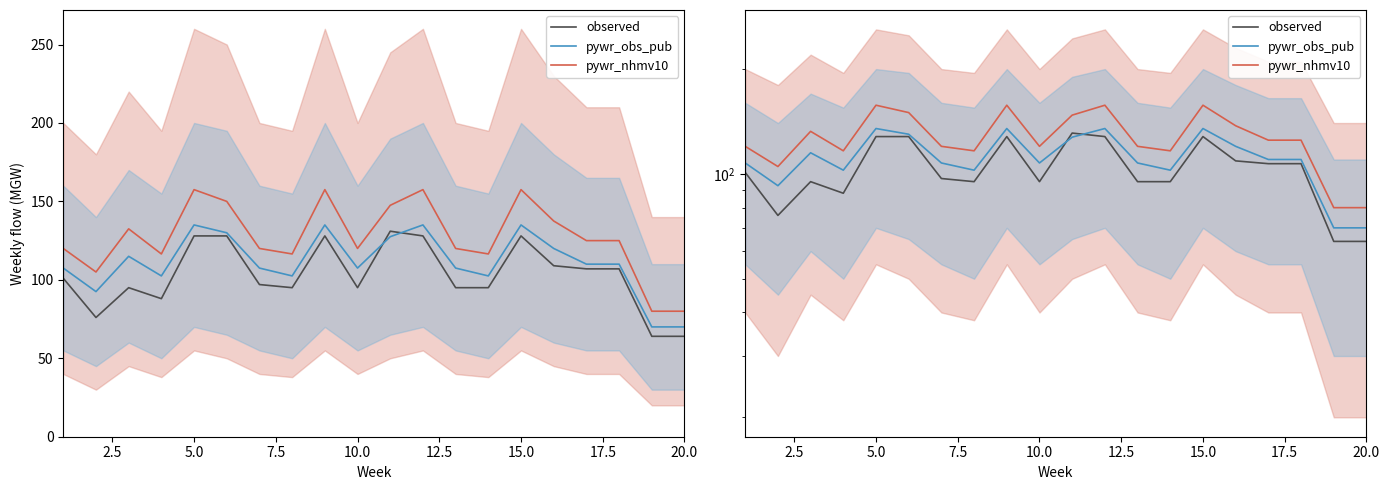

Rank the series by their average value, from lowest to highest.

observed, pywr_obs_pub, pywr_nhmv10